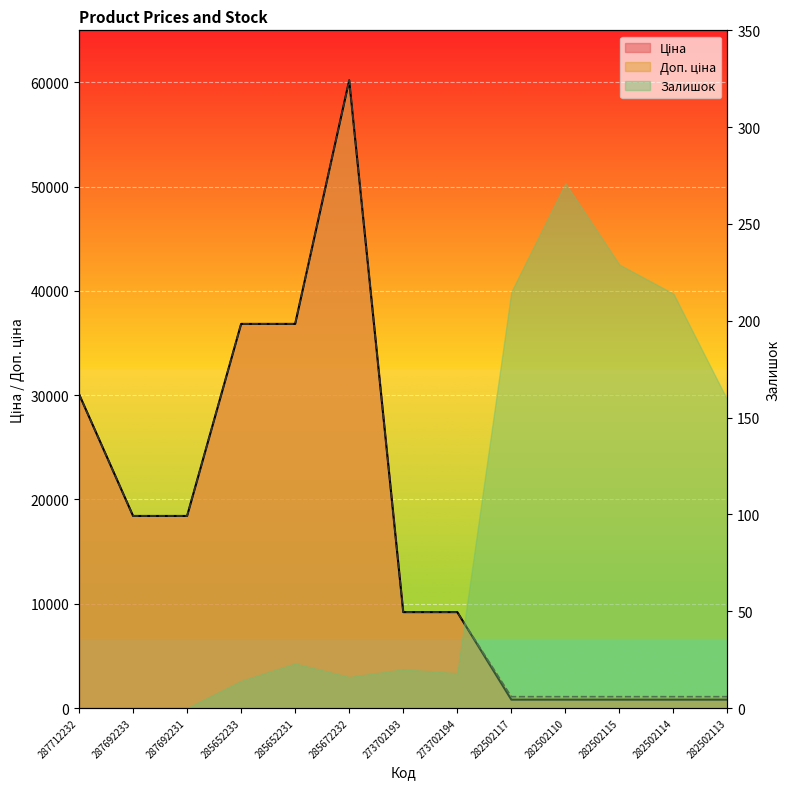

How many values in the Ціна series are below 9196?

5